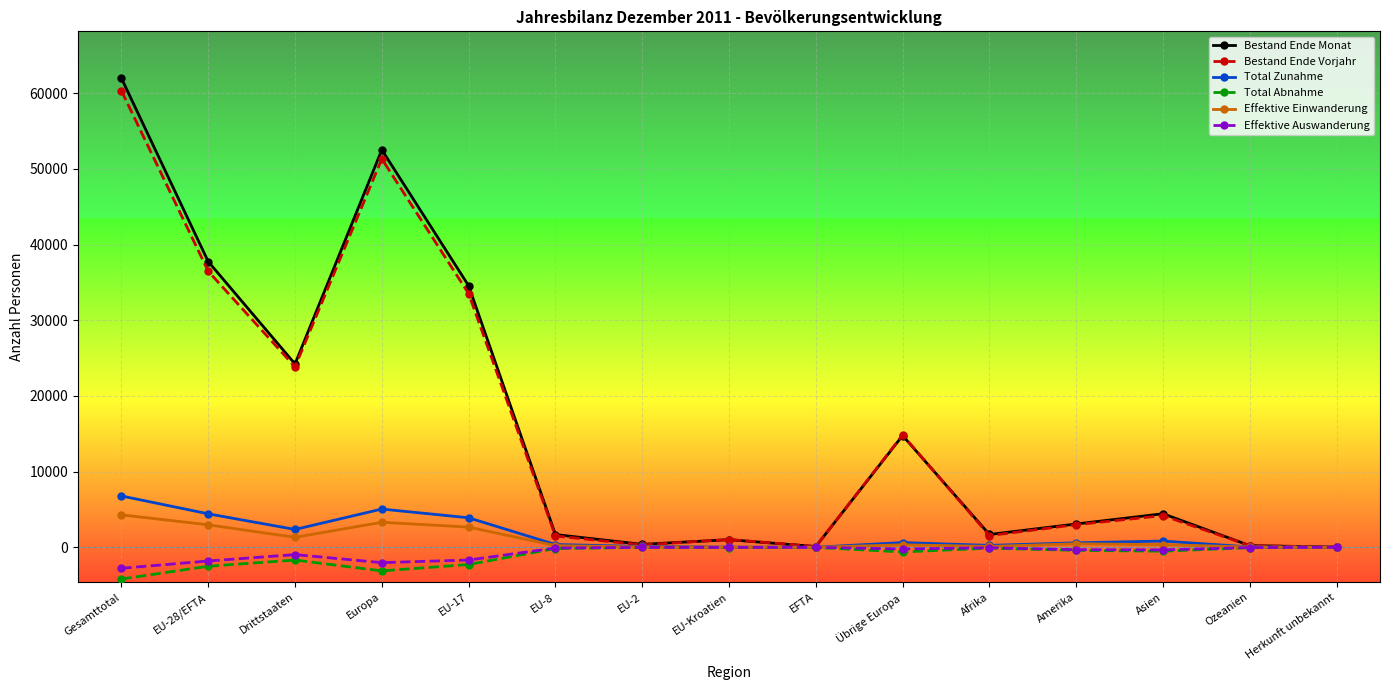

At which category is the sum across all series the highest?

Gesamttotal